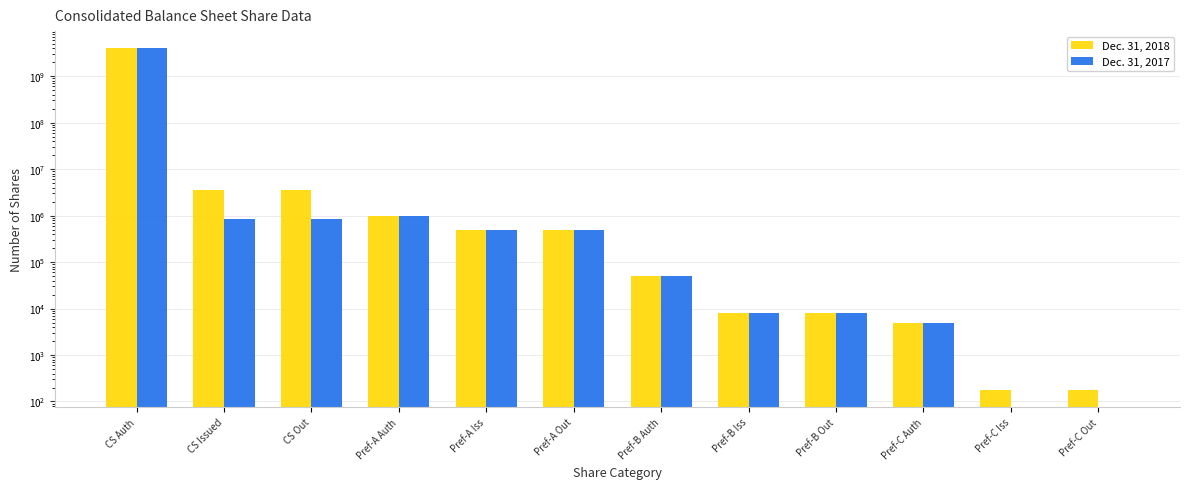

True or false: Dec. 31, 2018 has a value of 786492 at CS Out.

False